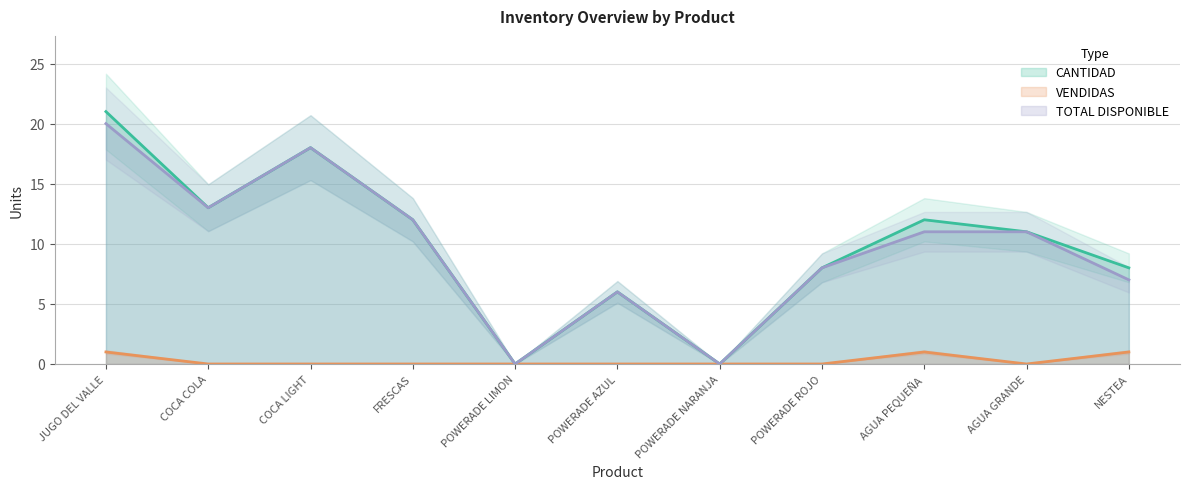

Reading left to right, transcribe all the data shown in this chart.

CANTIDAD: JUGO DEL VALLE=21	COCA COLA=13	COCA LIGHT=18	FRESCAS=12	POWERADE LIMON=0	POWERADE AZUL=6	POWERADE NARANJA=0	POWERADE ROJO=8	AGUA PEQUEÑA=12	AGUA GRANDE=11	NESTEA=8
VENDIDAS: JUGO DEL VALLE=1	COCA COLA=0	COCA LIGHT=0	FRESCAS=0	POWERADE LIMON=0	POWERADE AZUL=0	POWERADE NARANJA=0	POWERADE ROJO=0	AGUA PEQUEÑA=1	AGUA GRANDE=0	NESTEA=1
TOTAL DISPONIBLE: JUGO DEL VALLE=20	COCA COLA=13	COCA LIGHT=18	FRESCAS=12	POWERADE LIMON=0	POWERADE AZUL=6	POWERADE NARANJA=0	POWERADE ROJO=8	AGUA PEQUEÑA=11	AGUA GRANDE=11	NESTEA=7